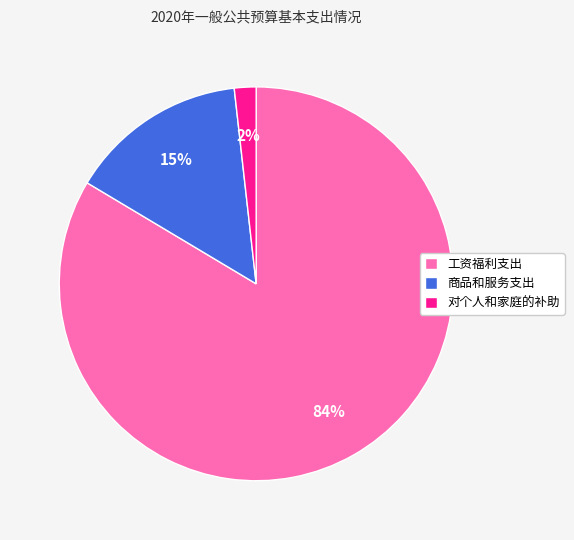

Which has a higher value, 工资福利支出 or 对个人和家庭的补助?

工资福利支出